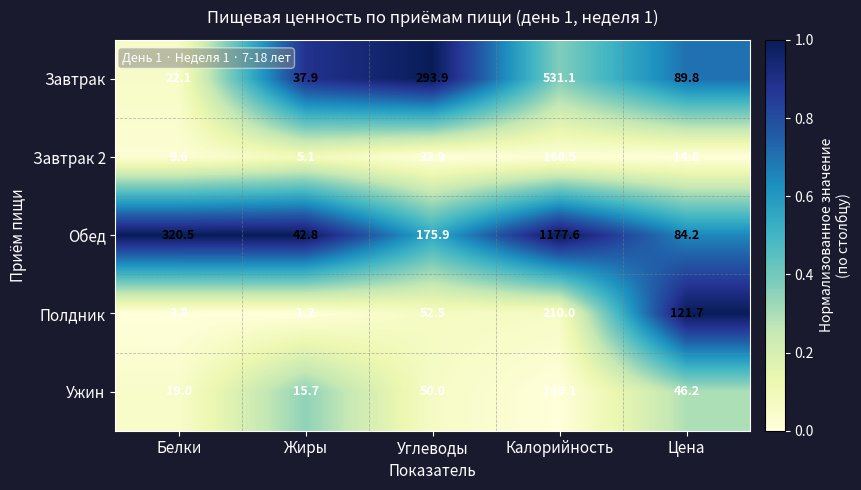

Reading left to right, transcribe all the data shown in this chart.

Завтрак: 22.1	37.9	293.9	531.1	89.8
Завтрак 2: 9.6	5.1	33.9	160.5	14.8
Обед: 320.5	42.8	175.9	1177.6	84.2
Полдник: 3.8	1.2	52.5	210.0	121.7
Ужин: 19.0	15.7	50.0	149.1	46.2